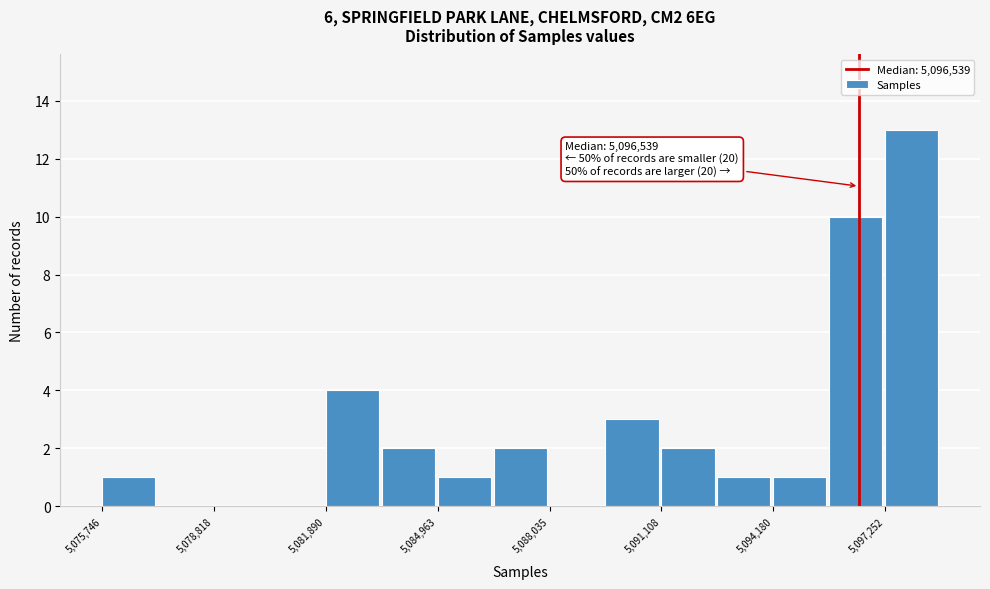

Read against the x-axis, roughly where is the centre of the tallest bar?

5098000